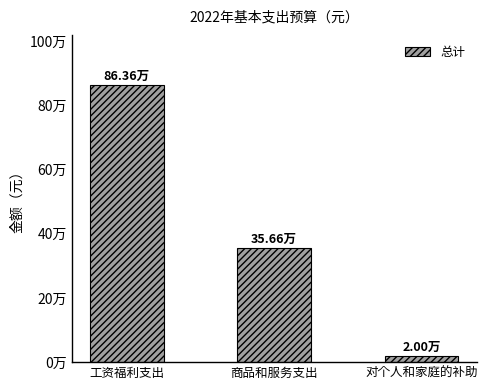

What value does the data have at 对个人和家庭的补助?

20000.0